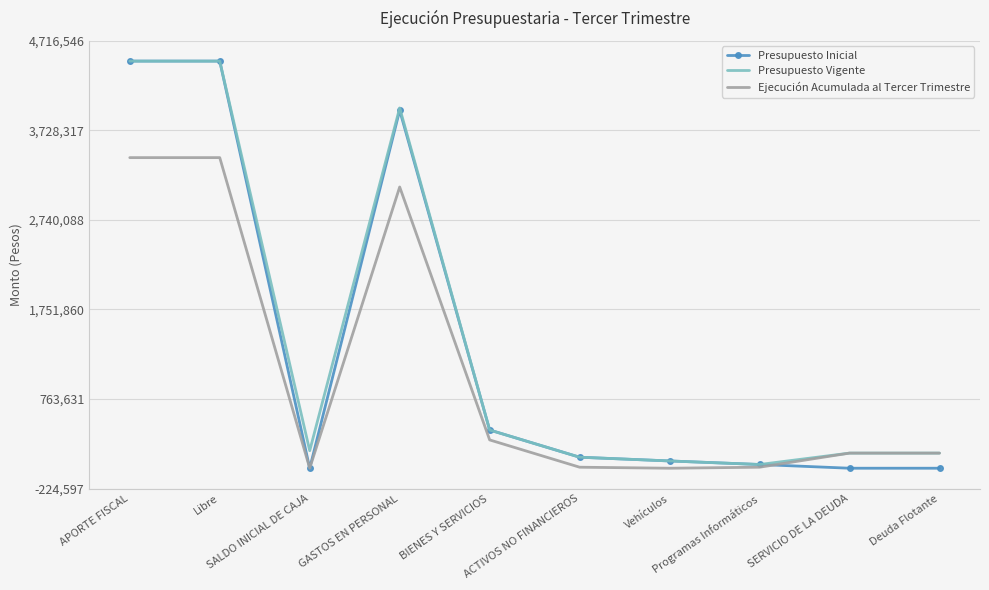

List the series in order of their overall mean, highest first.

Presupuesto Vigente, Presupuesto Inicial, Ejecución Acumulada al Tercer Trimestre